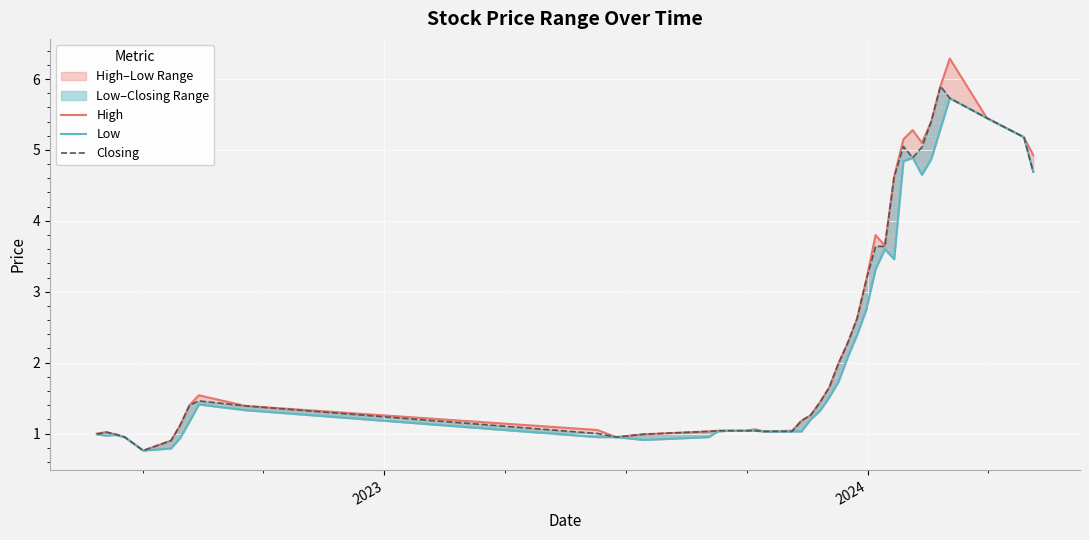

Is this an area chart (filled region under the line)?

No